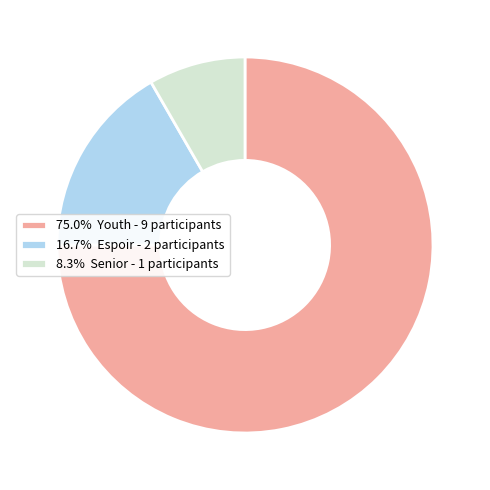

Approximately how many times larger is the value at 8.3% Senior - 1 participants compared to 16.7% Espoir - 2 participants?

0.5